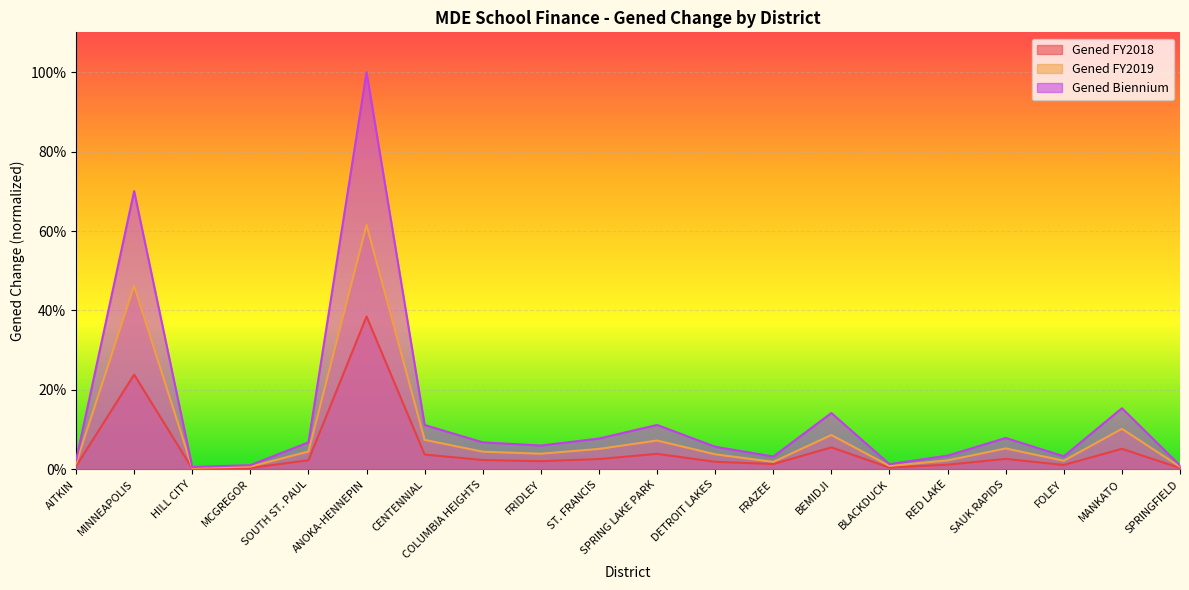

At how many categories does at least one series exceed 0?

20